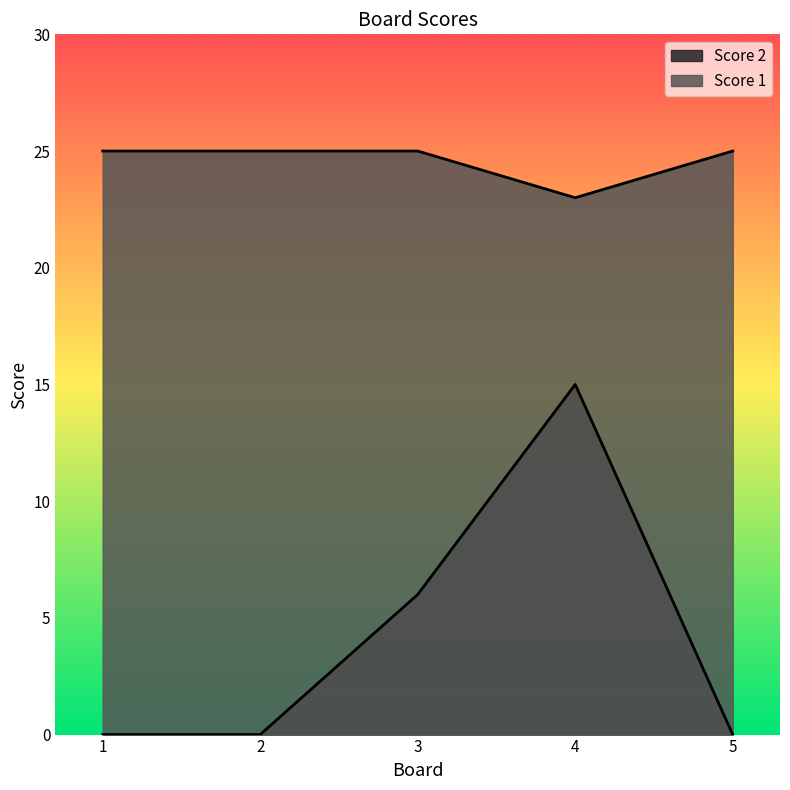

Where is the first local minimum for Score 1?

4